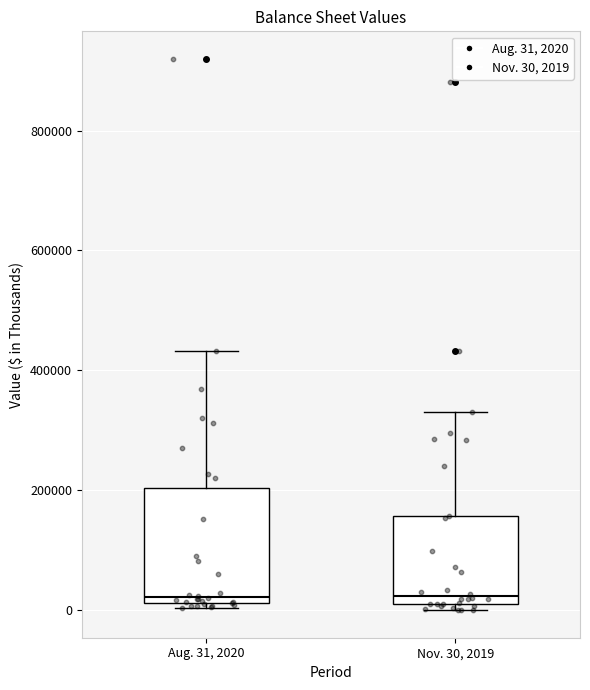

Which box is the tallest, from its lower edge to its upper edge?

Aug. 31, 2020